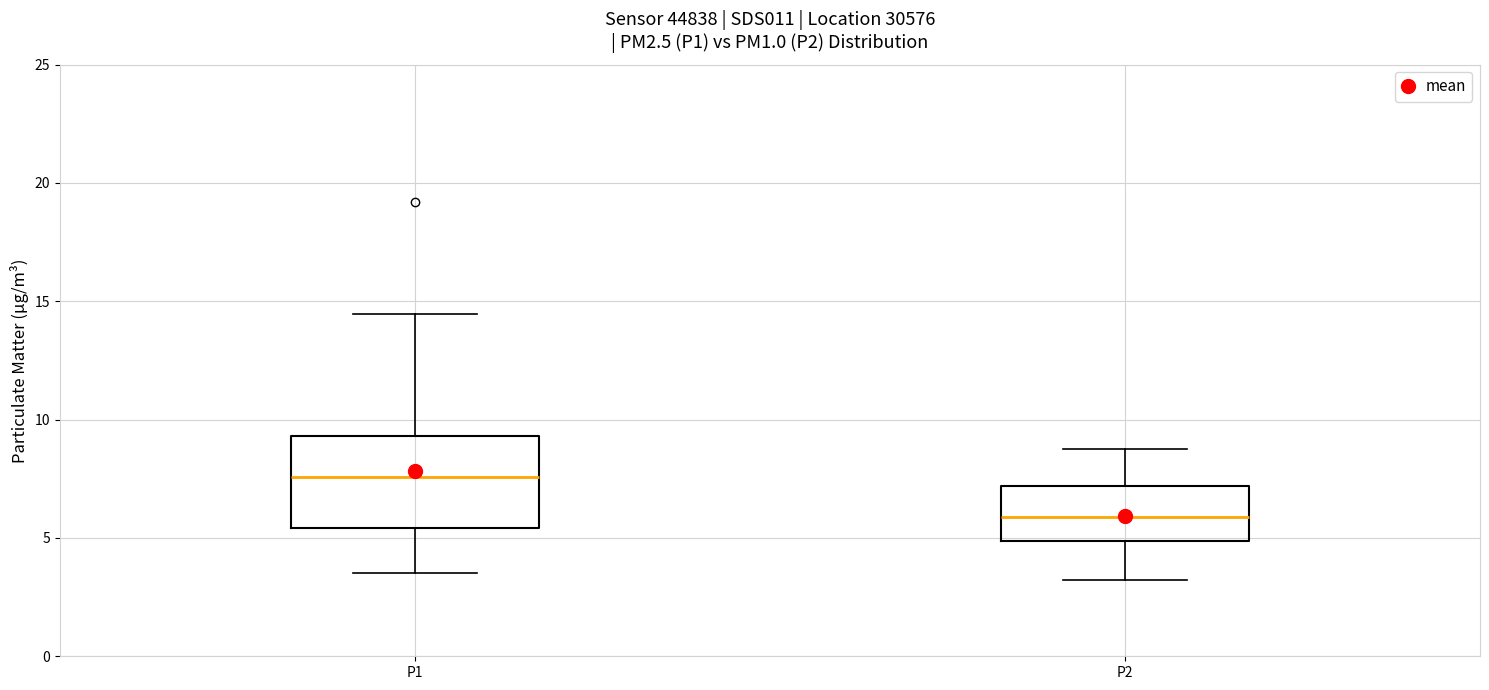

Reading left to right, transcribe this box plot: for each box, give where its median line is, the range the box spans, and where its two whiskers end, as read against the y-axis. The values are not printed on the chart, so give them approximately, as read against the axis.

P1: median 7.5, box 5.5 to 9.5, whiskers 3.5 to 14.5
P2: median 6.0, box 5.0 to 7.0, whiskers 3.0 to 9.0